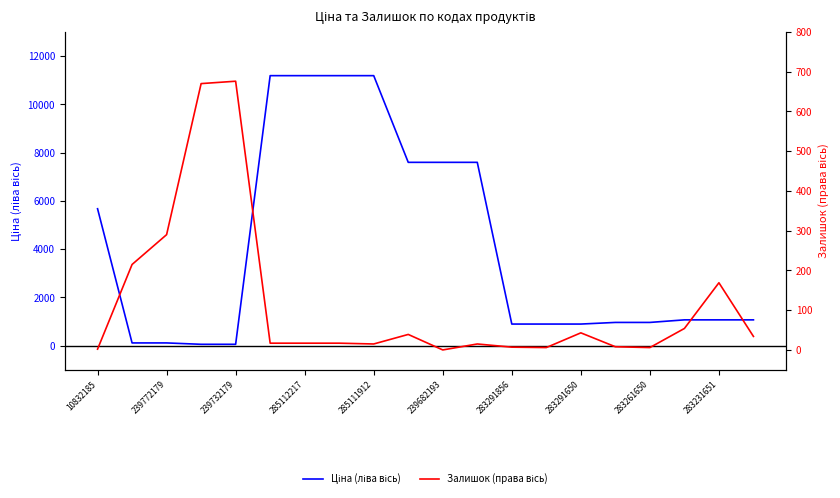

Rank the series by their average value, from highest to lowest.

Ціна (ліва вісь), Залишок (права вісь)